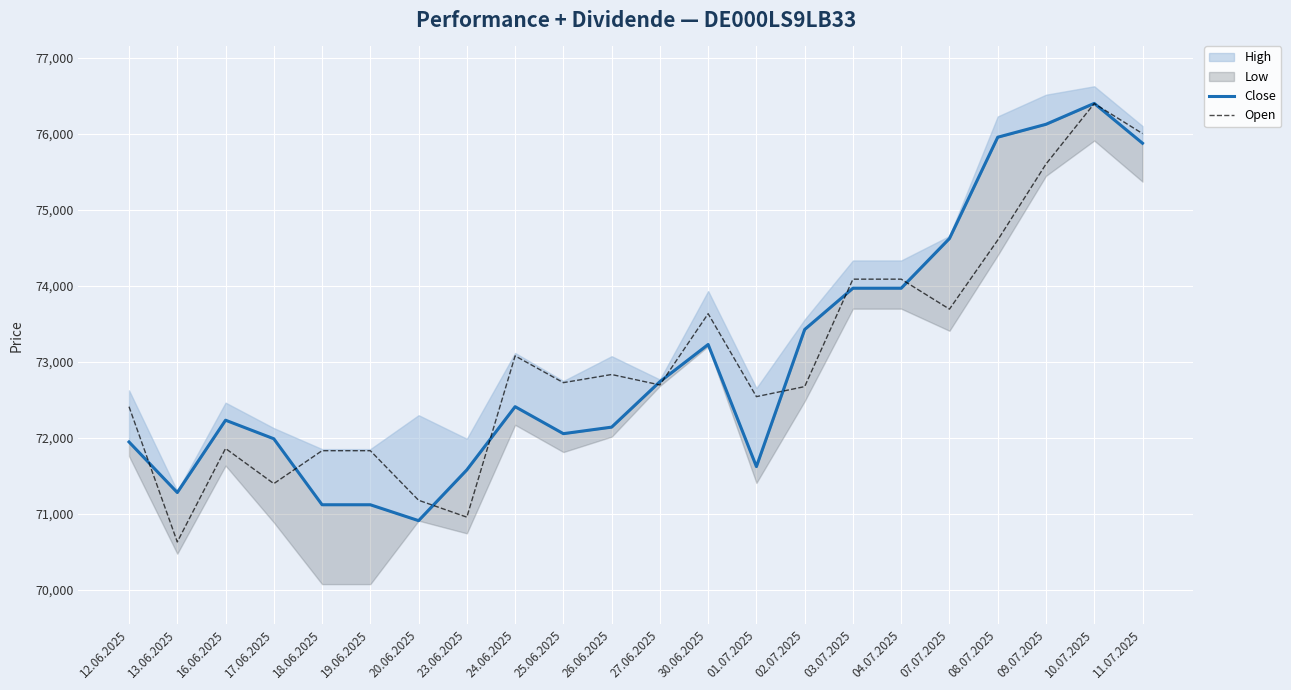

After their last crossing, which series has the higher values: Close or Open?

Open